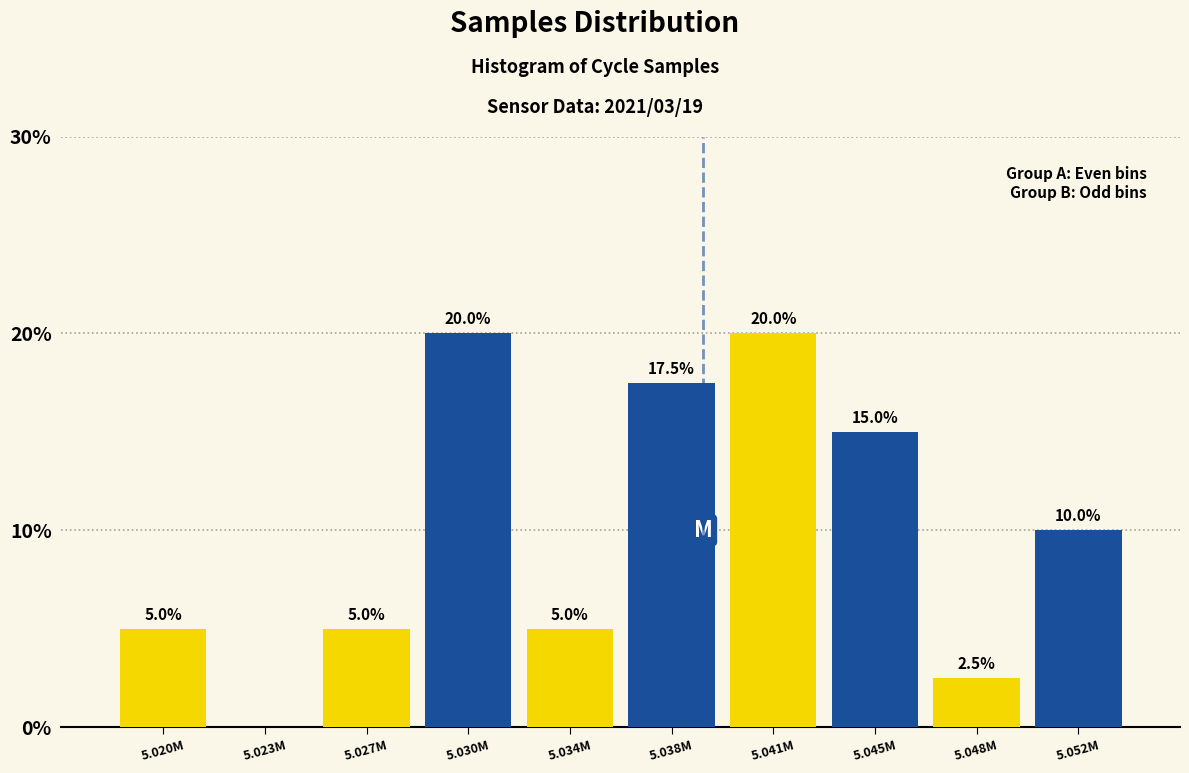

At which category is the sum across all series the highest?

5.041M